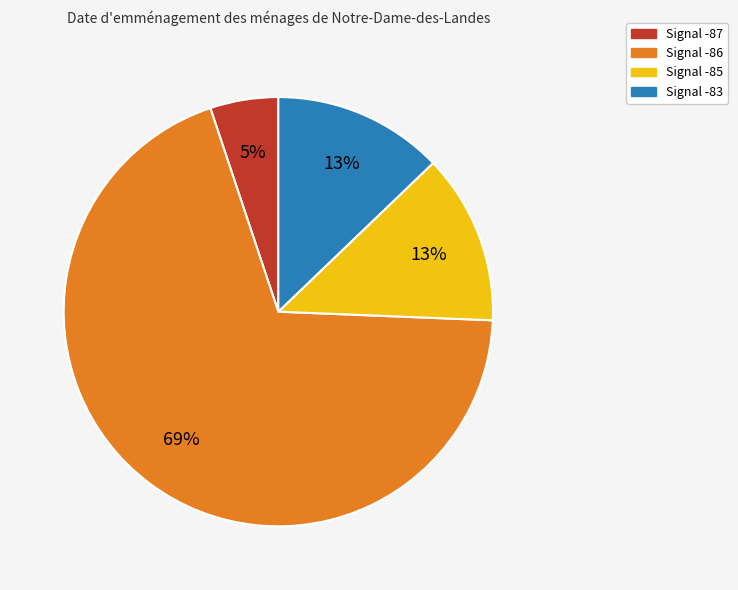

Does any single category account for the majority?

Yes